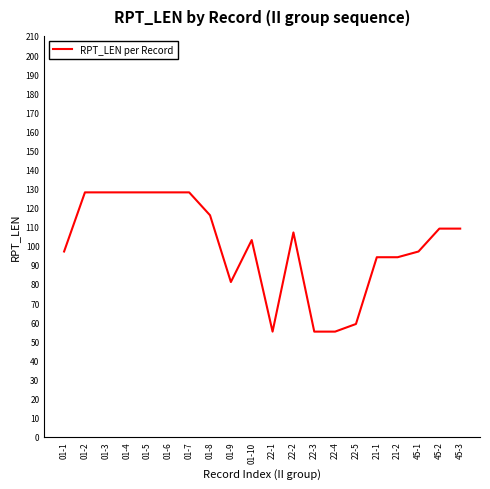

True or false: the data shows 128 at 01-6.

True